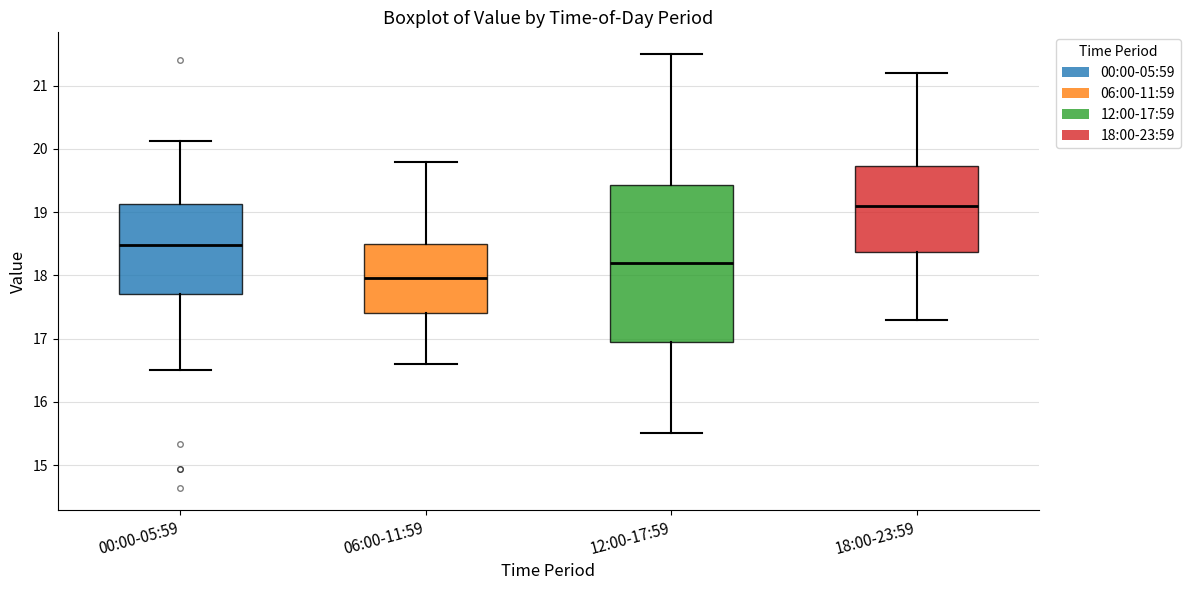

Which box has the highest median line?

18:00-23:59